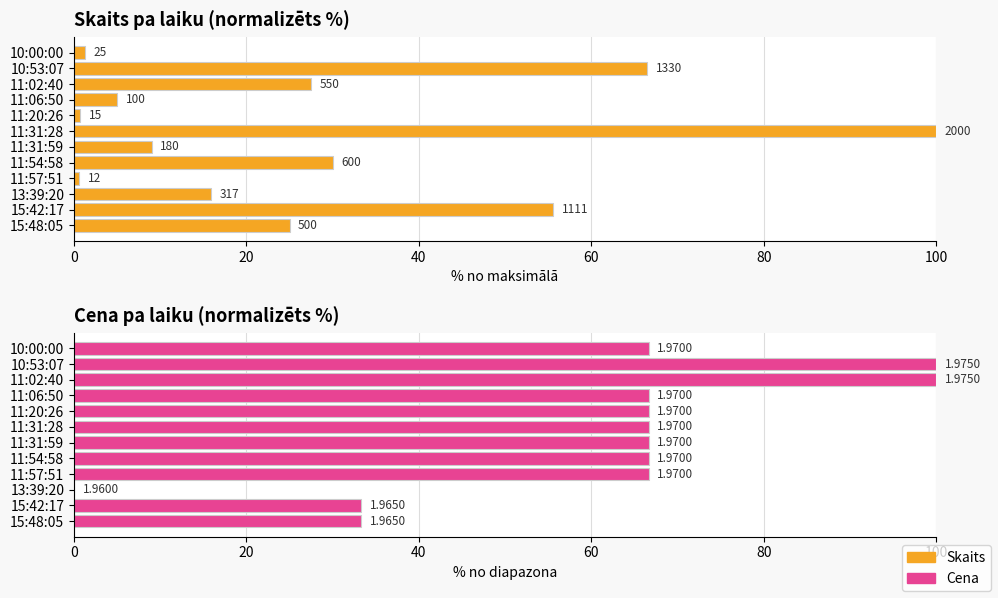

True or false: Skaits has a value of 55.5 at 15:42:17.

True